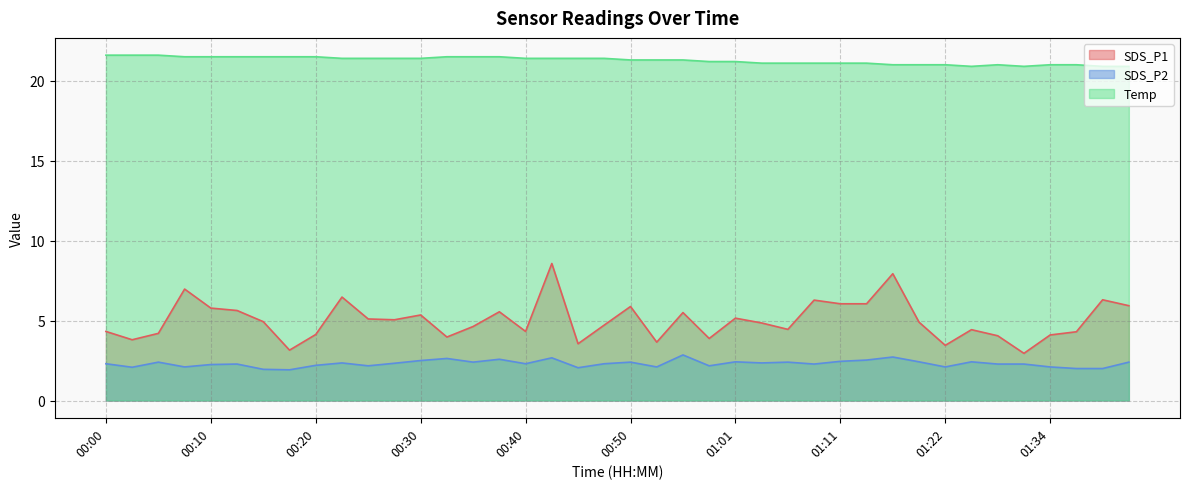

What is the sum of all SDS_P1 values?

200.3